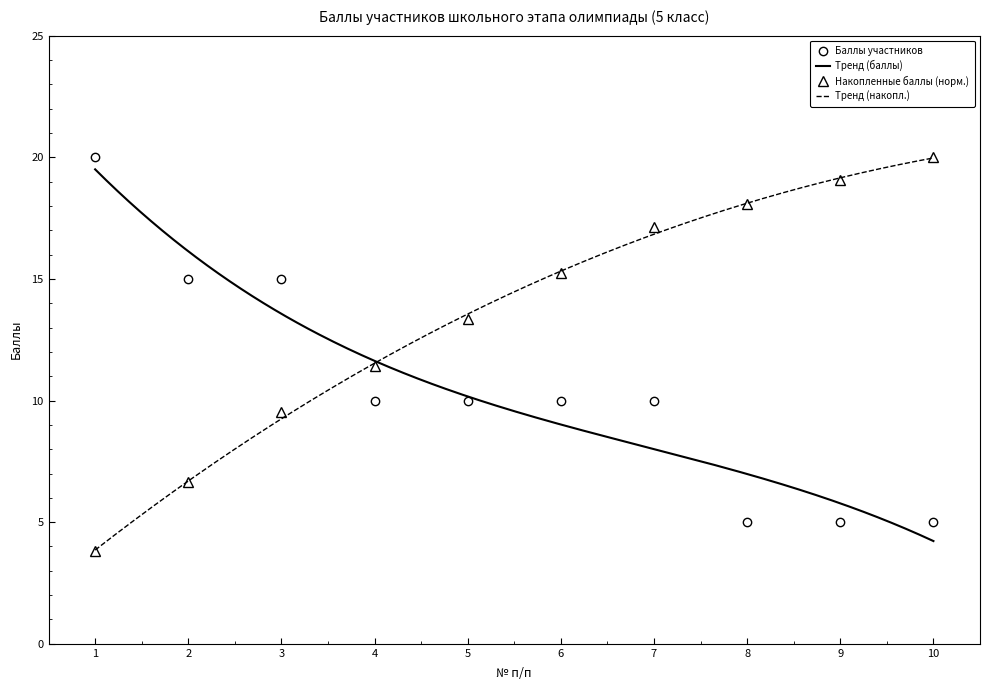

True or false: Баллы участников and Накопленные баллы (норм.) intersect in this chart.

True